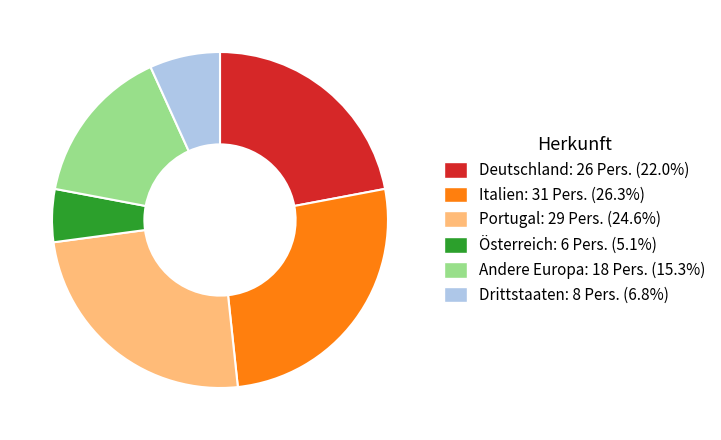

Does any single category account for the majority?

No